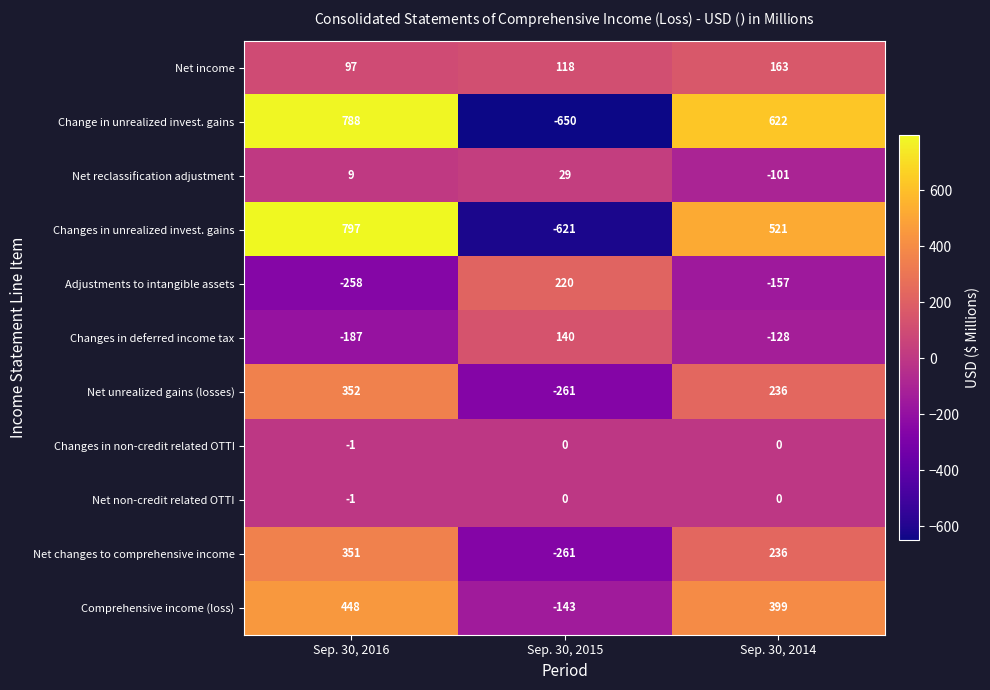

The value of Net income at Sep. 30, 2014 is 113. True or false?

False